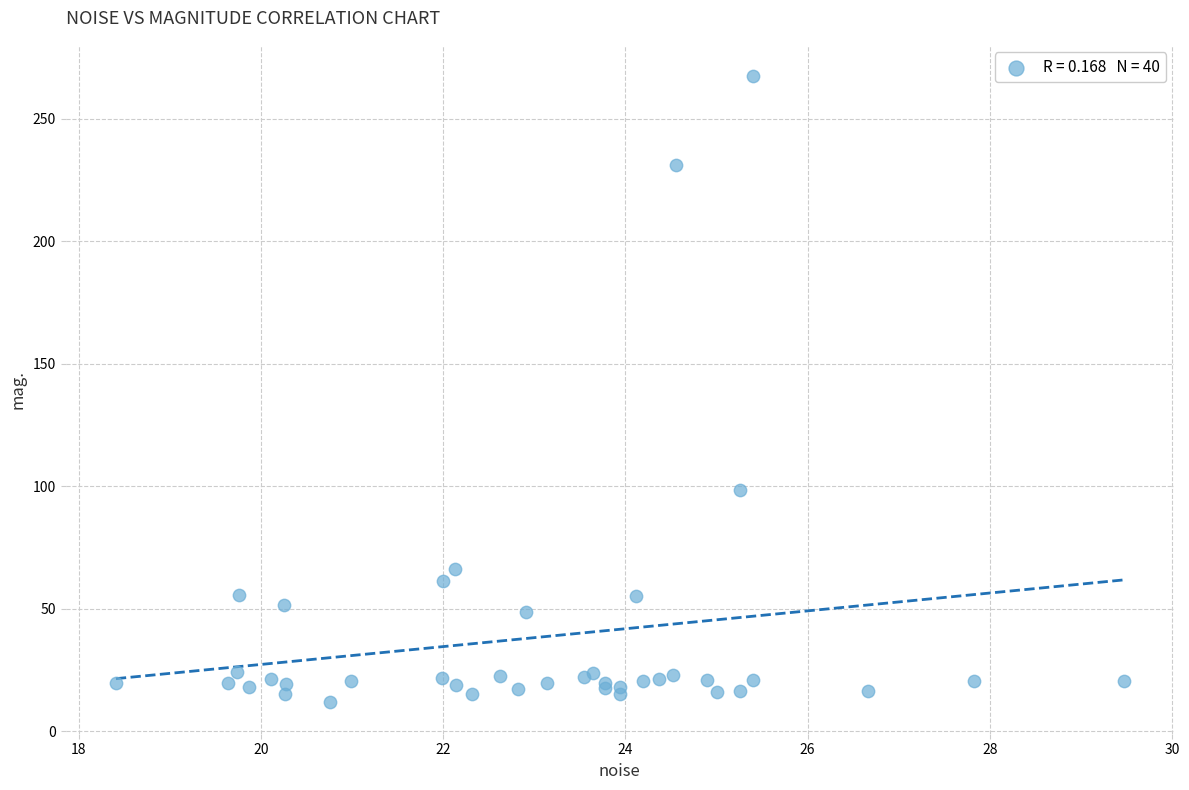

What Y value in the scatter plot is closest to 139?

98.6